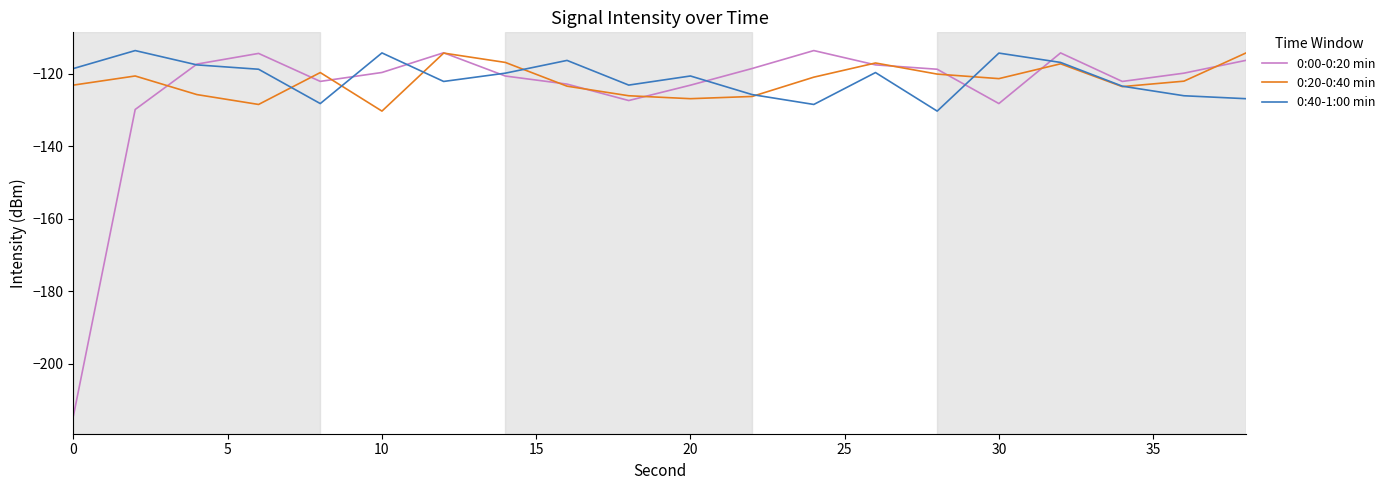

Which series has the widest spread of values?

0:00-0:20 min